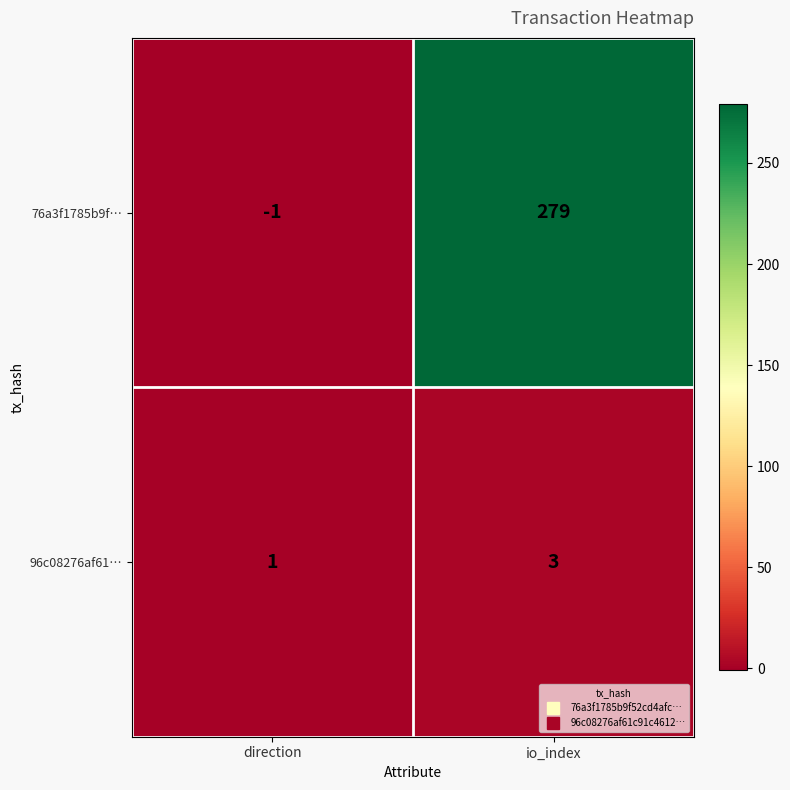

True or false: 96c08276af61… has a value of 2 at io_index.

False